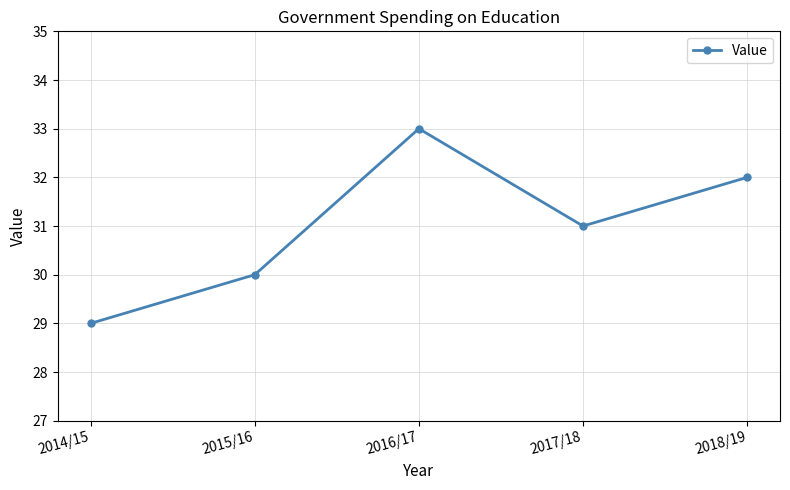

Which has a higher value, 2018/19 or 2017/18?

2018/19